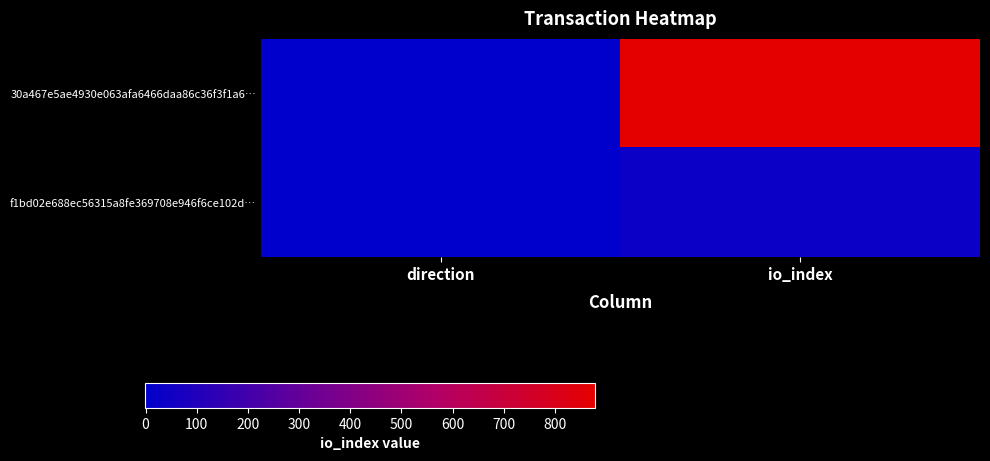

At io_index, list the series in order from largest to smallest.

30a467e5ae4930e063afa6466daa86c36f3f1a6…, f1bd02e688ec56315a8fe369708e946f6ce102d…